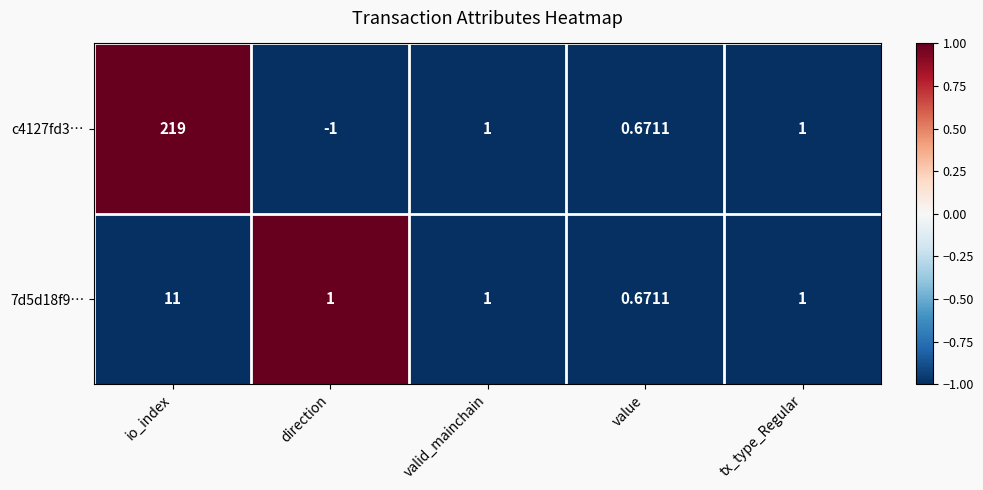

Rank the series at io_index from lowest to highest value.

7d5d18f9…, c4127fd3…